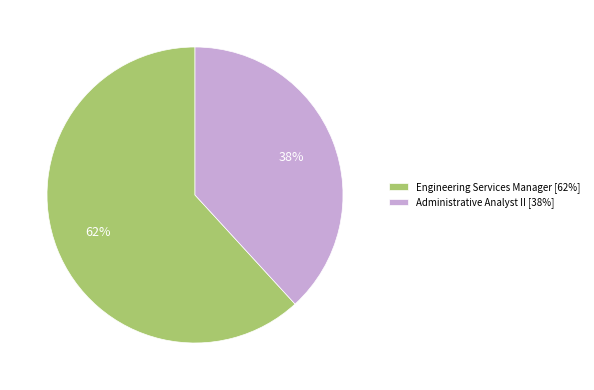

Is there a majority slice in this chart?

Yes